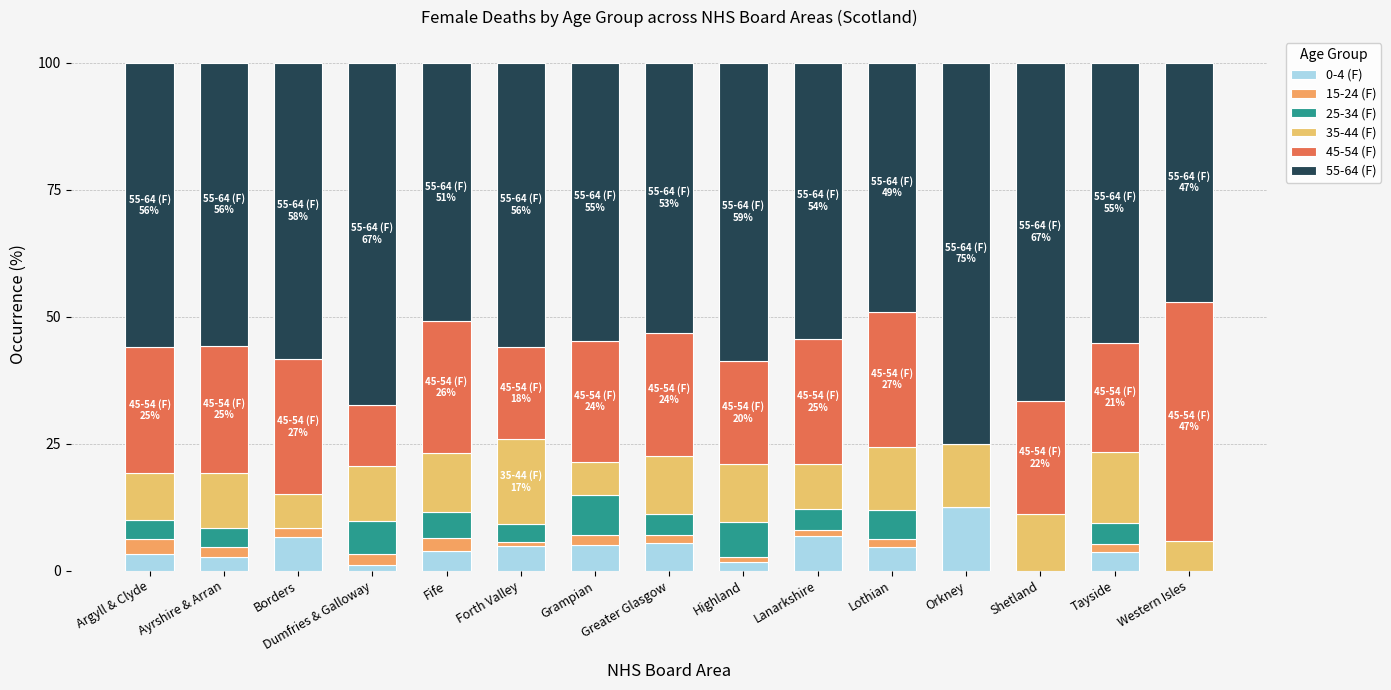

Which has a higher value, Grampian or Dumfries & Galloway?

Grampian